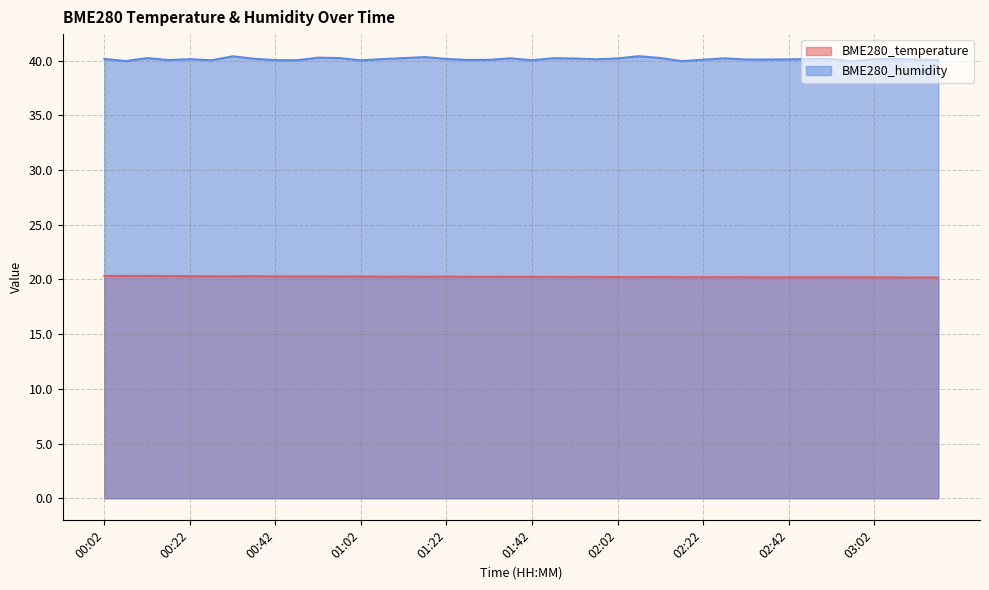

True or false: BME280_temperature and BME280_humidity intersect in this chart.

False